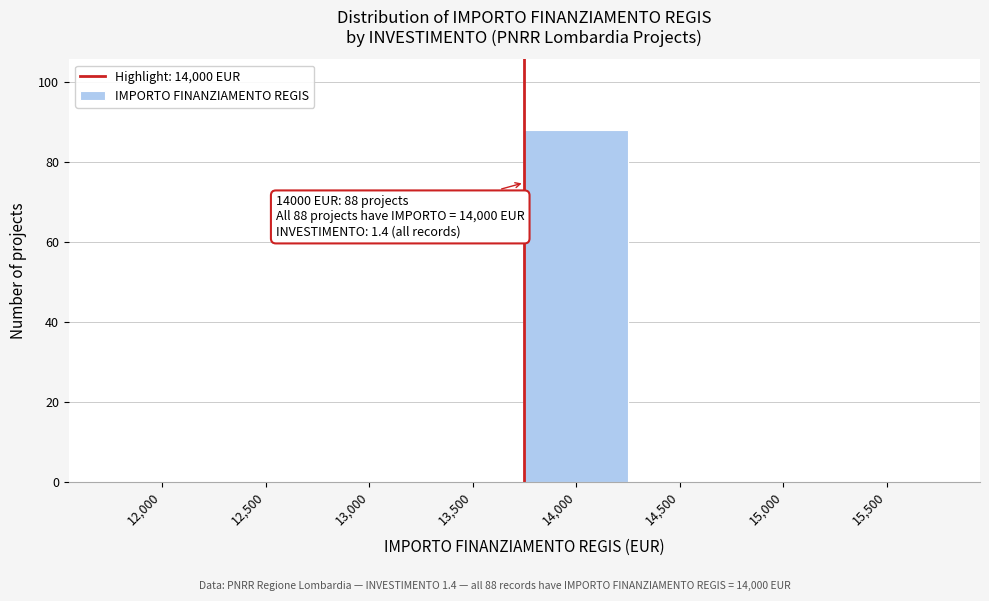

Reading right to left, what are all the values shown in this chart?

15,500=0	15,000=0	14,500=0	14,000=88	13,500=0	13,000=0	12,500=0	12,000=0